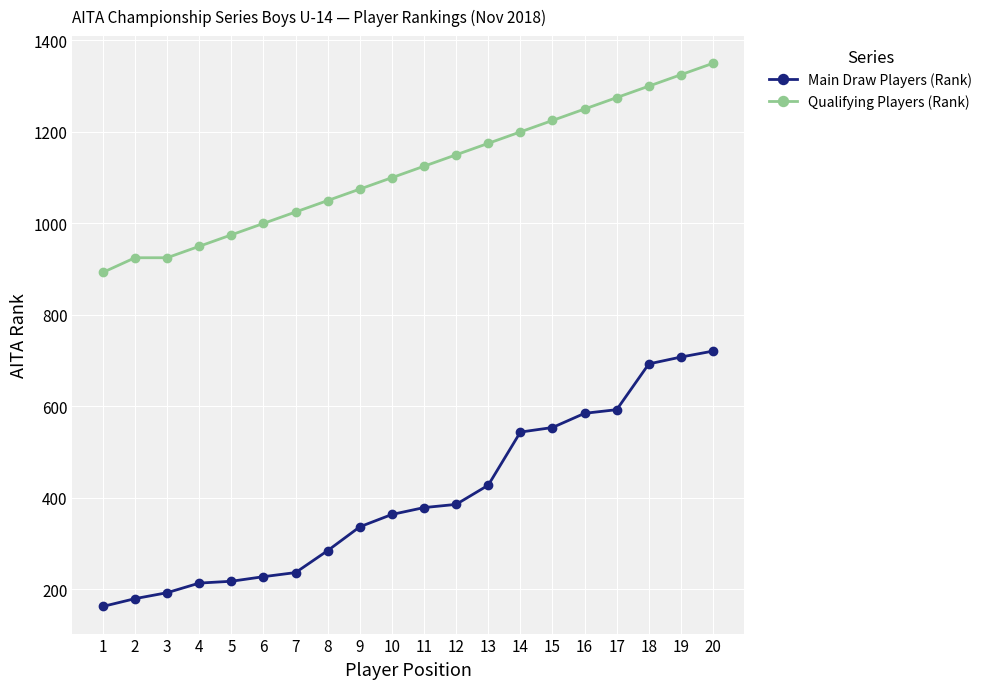

True or false: Main Draw Players (Rank) and Qualifying Players (Rank) intersect in this chart.

False